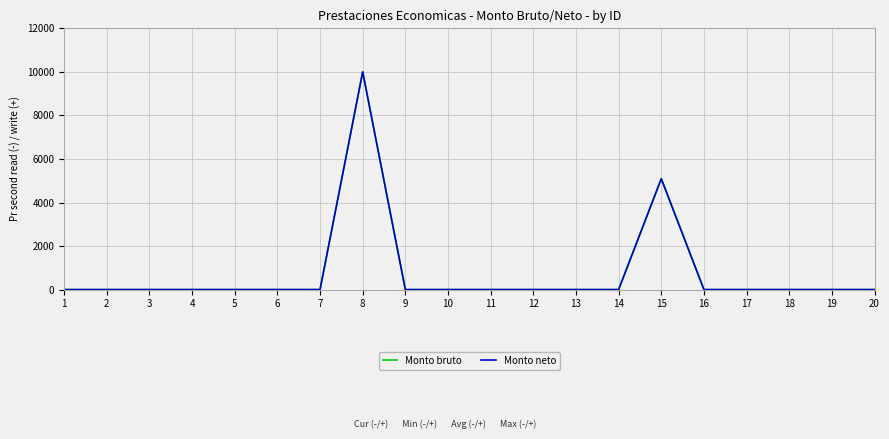

True or false: Monto neto and Monto bruto intersect in this chart.

False